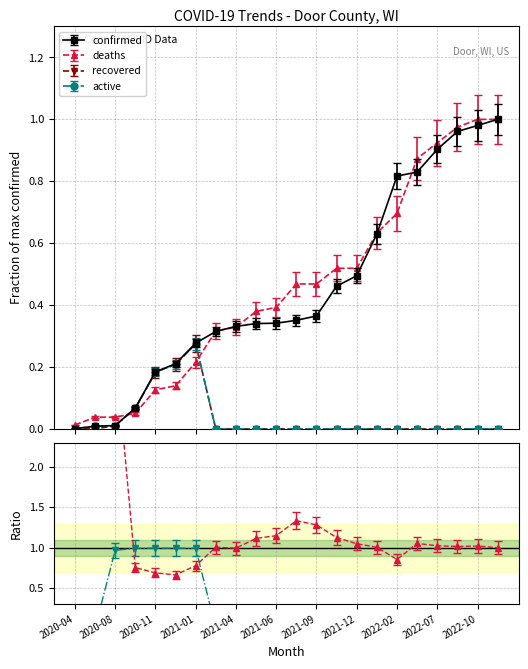

What position from the left is 2020-10?

4